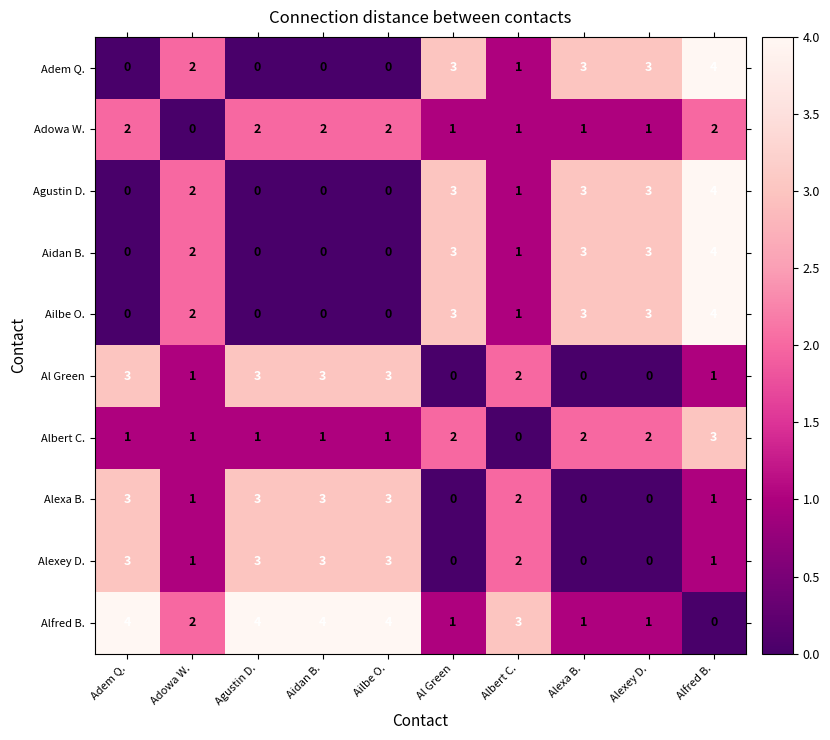

At which label does Alfred B. first exceed 3?

Adem Q.